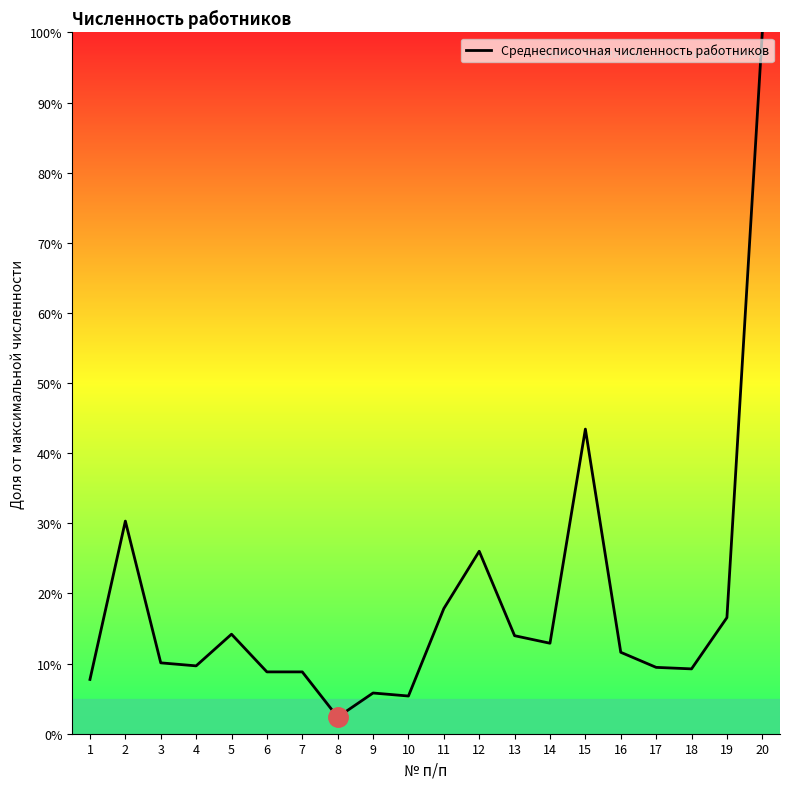

What is the sum of the values at 16 and 19?

28.2